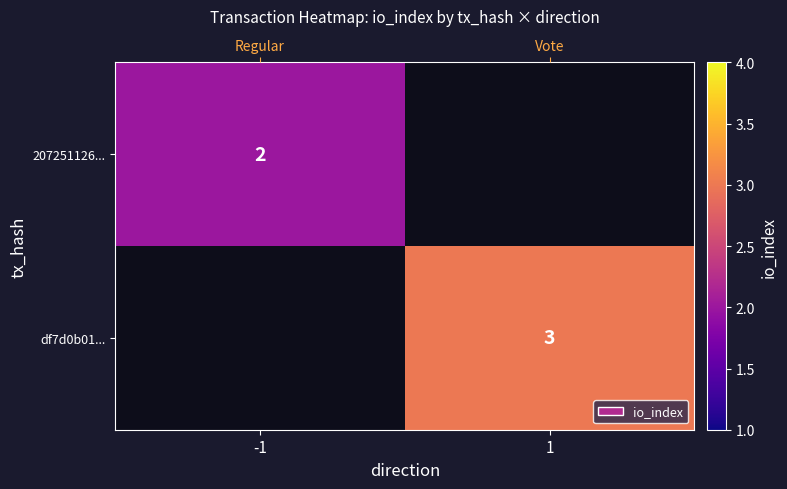

List the labels in order of 207251126... value, smallest first.

-1, 1